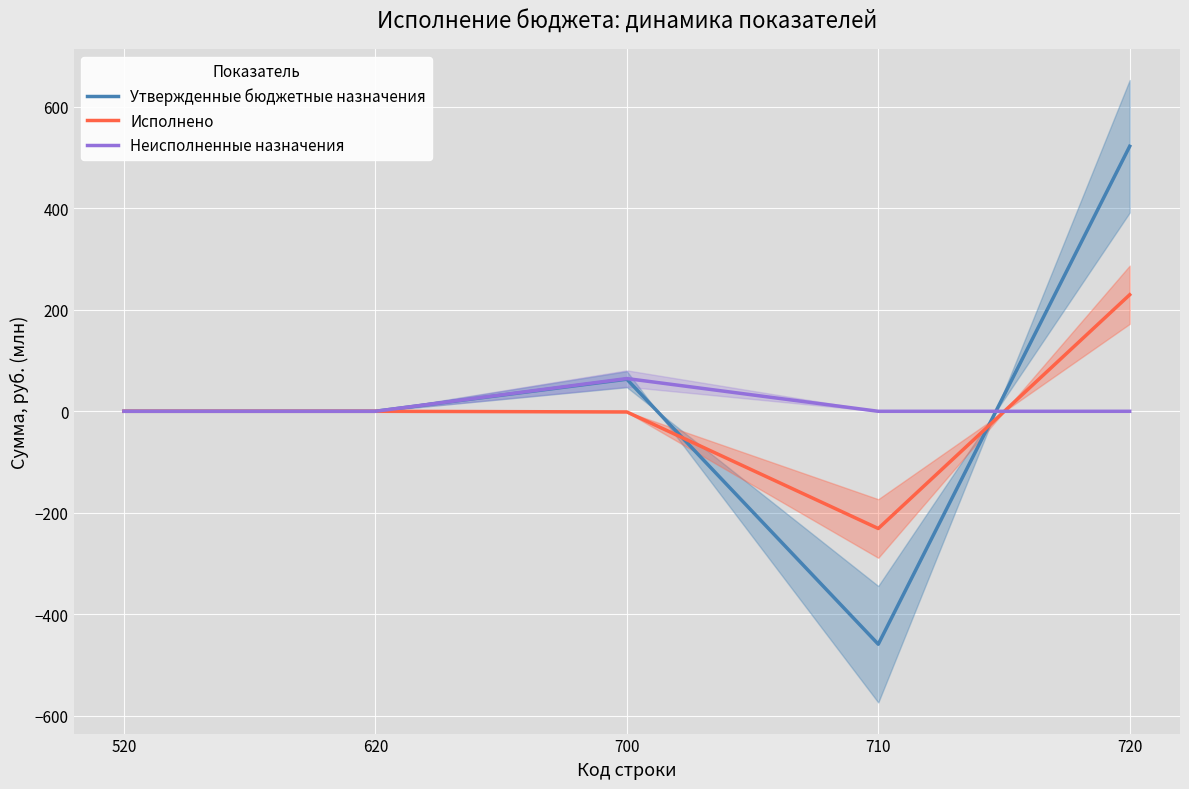

What are all the series names shown in the legend?

Утвержденные бюджетные назначения, Исполнено, Неисполненные назначения